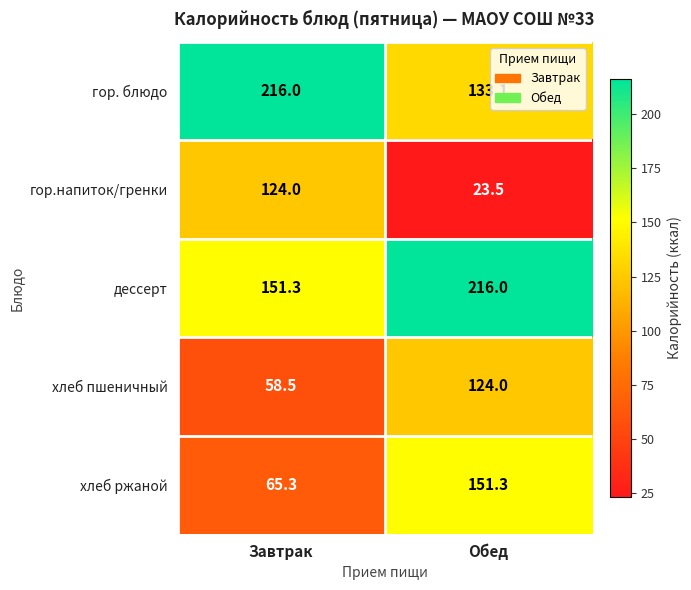

Which series has the largest range (max minus min)?

гор.напиток/гренки